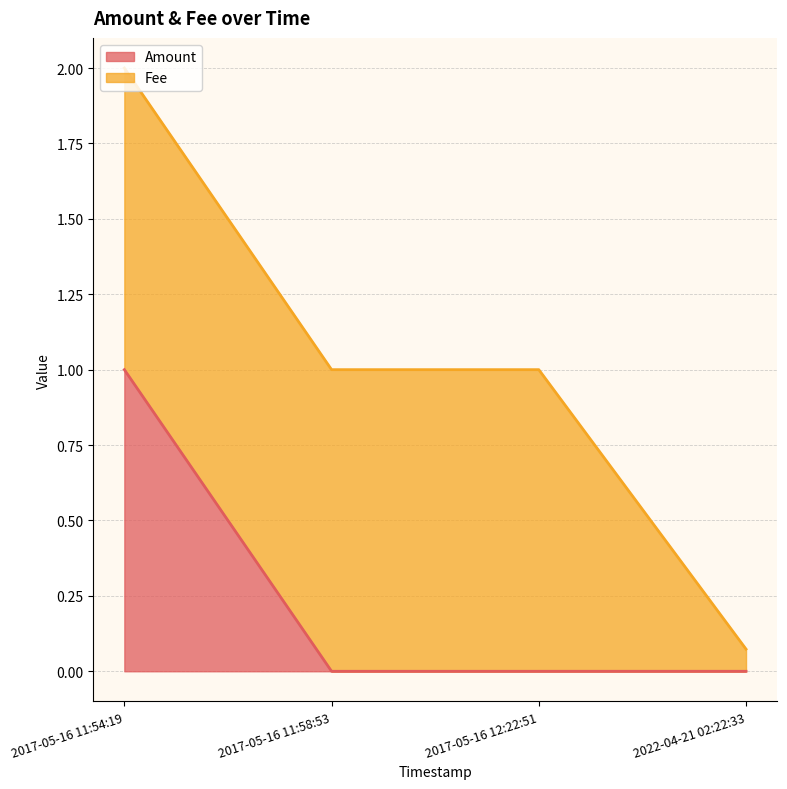

What is the greatest value displayed?

1.0